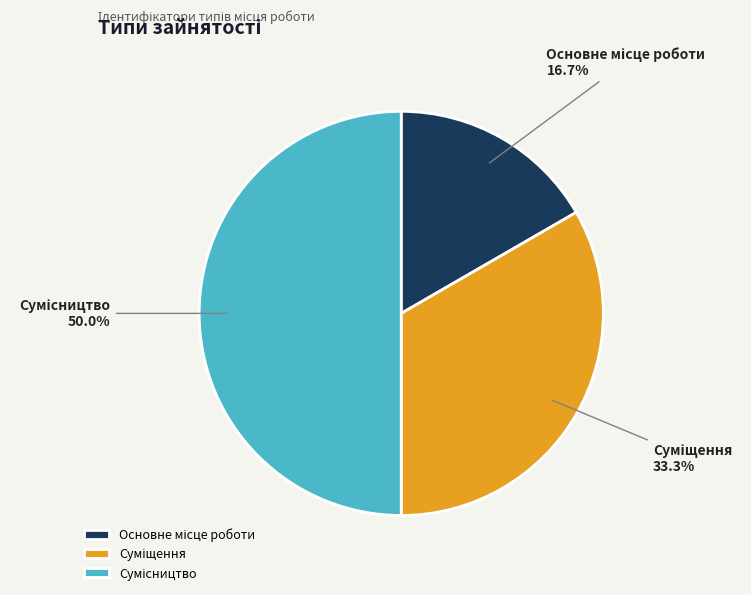

To the nearest percent, what percentage of the pie is Суміщення?

33%